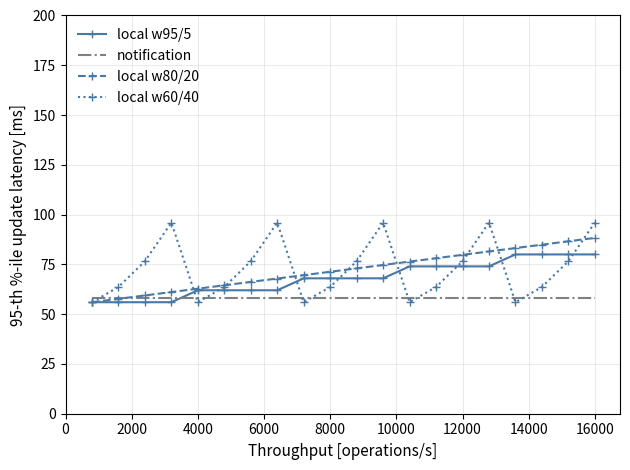

What is the average value of the local w95/5 series?

68.0